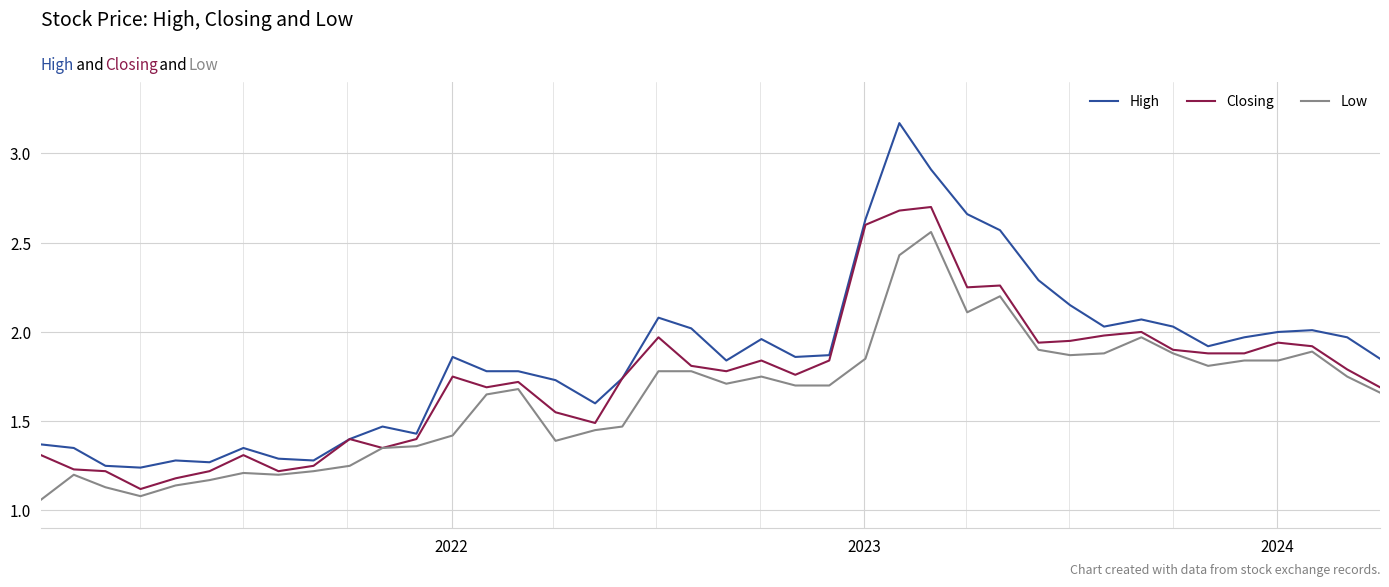

True or false: High and Low cross at least once.

False